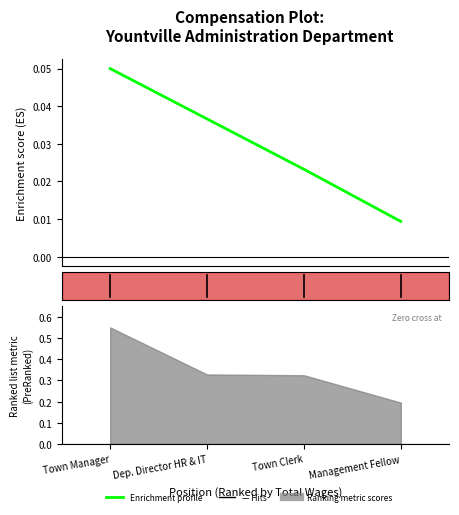

Count the values in the range 0 to 1.

4